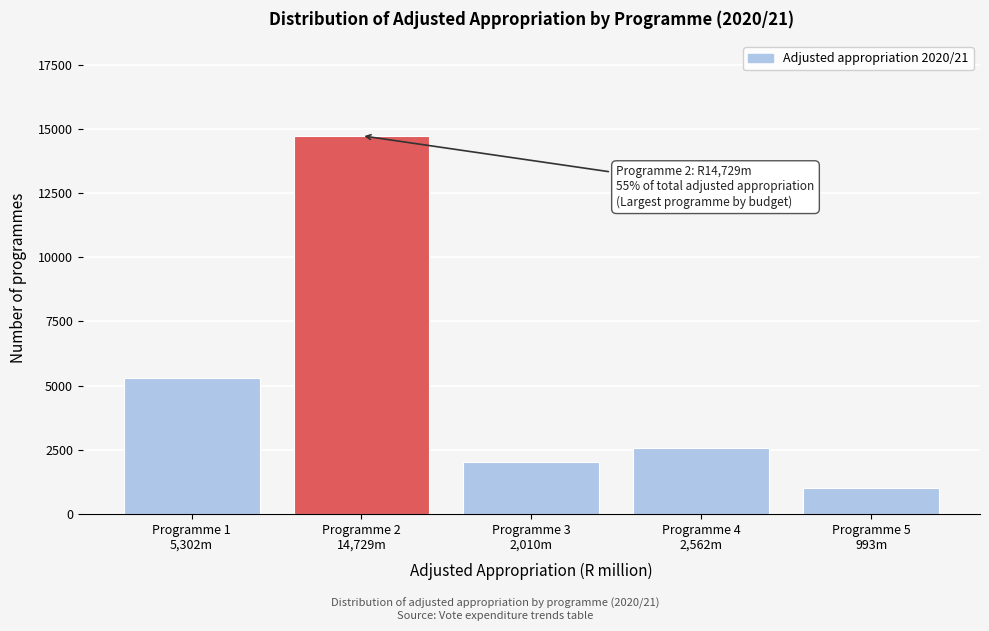

Reading left to right, transcribe all the data shown in this chart.

5302.5	14729.4	2010.0	2562.4	992.6